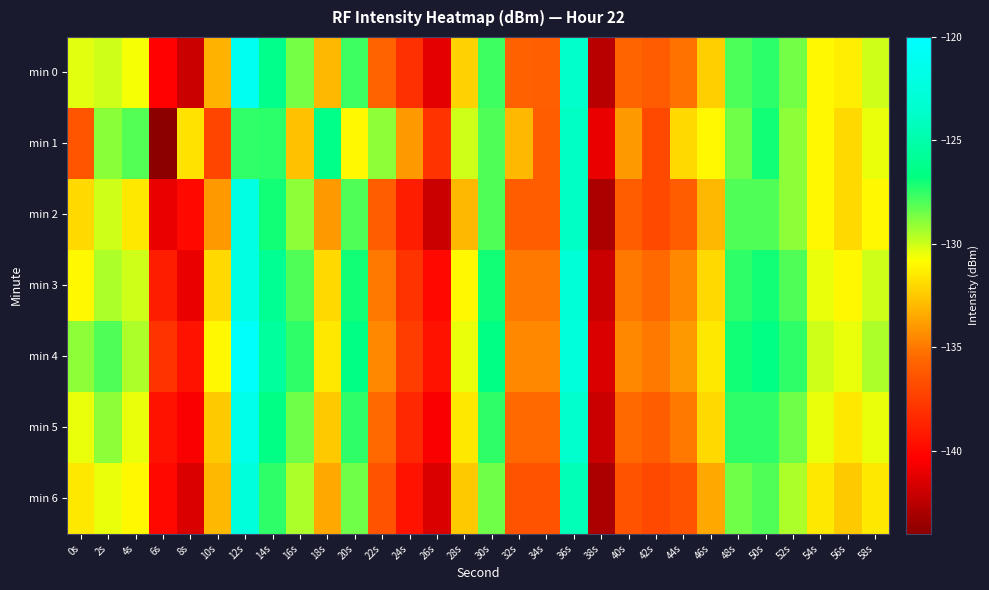

What is the spread (max minus min) of values at 24s?

5.5